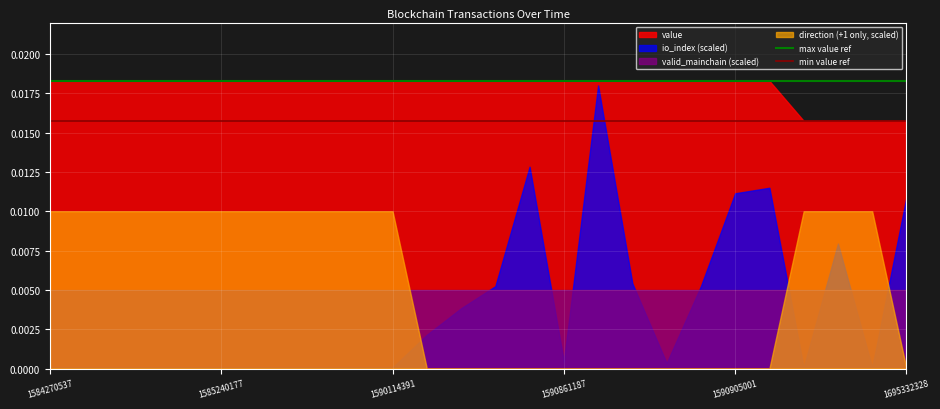

At 1585240177, list the series in order from smallest to largest.

io_index (scaled), valid_mainchain (scaled), direction (+1 only, scaled), value